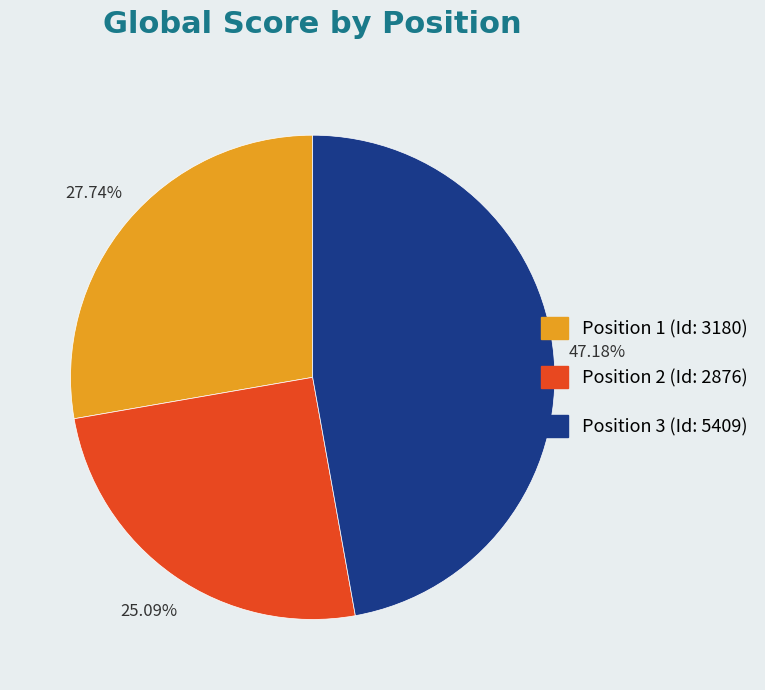

To the nearest percent, what is the average slice percentage?

33%